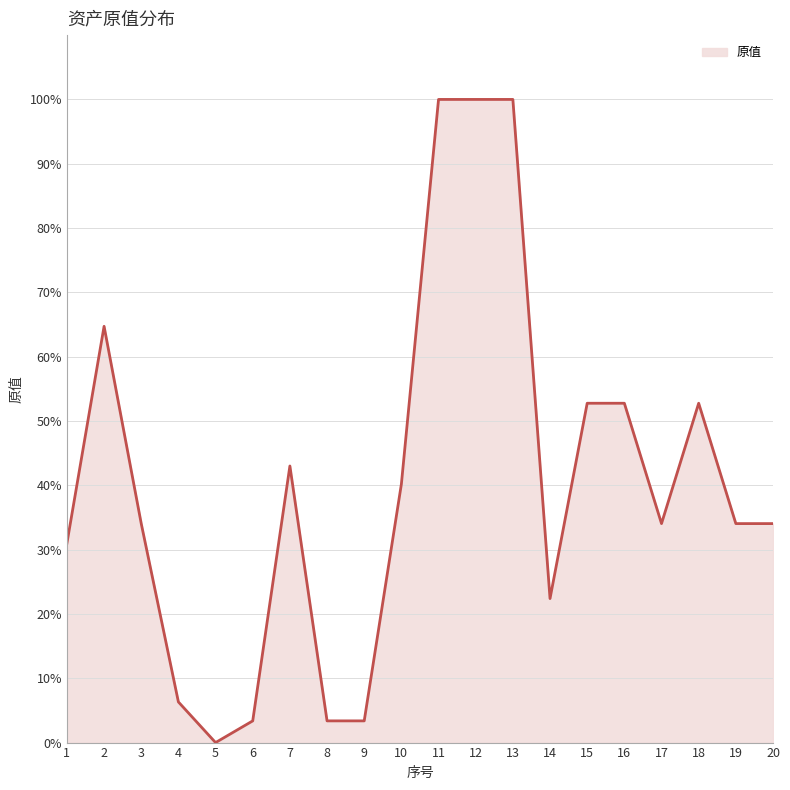

How many lines are shown in the chart?

1